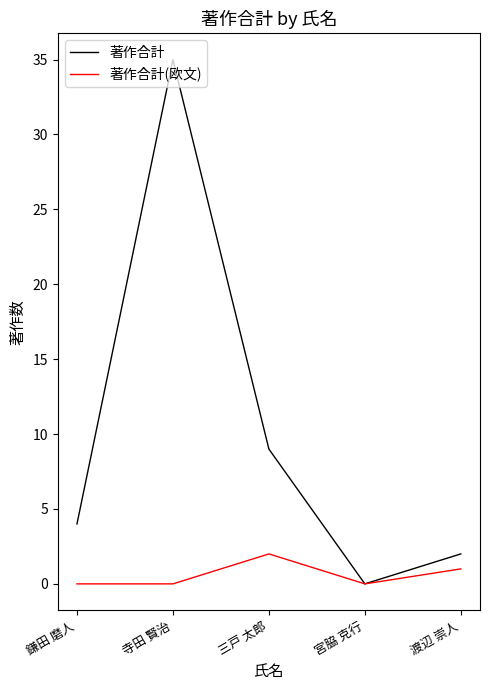

Reading left to right, extract all data points from this chart.

著作合計: 4	35	9	0	2
著作合計(欧文): 0	0	2	0	1